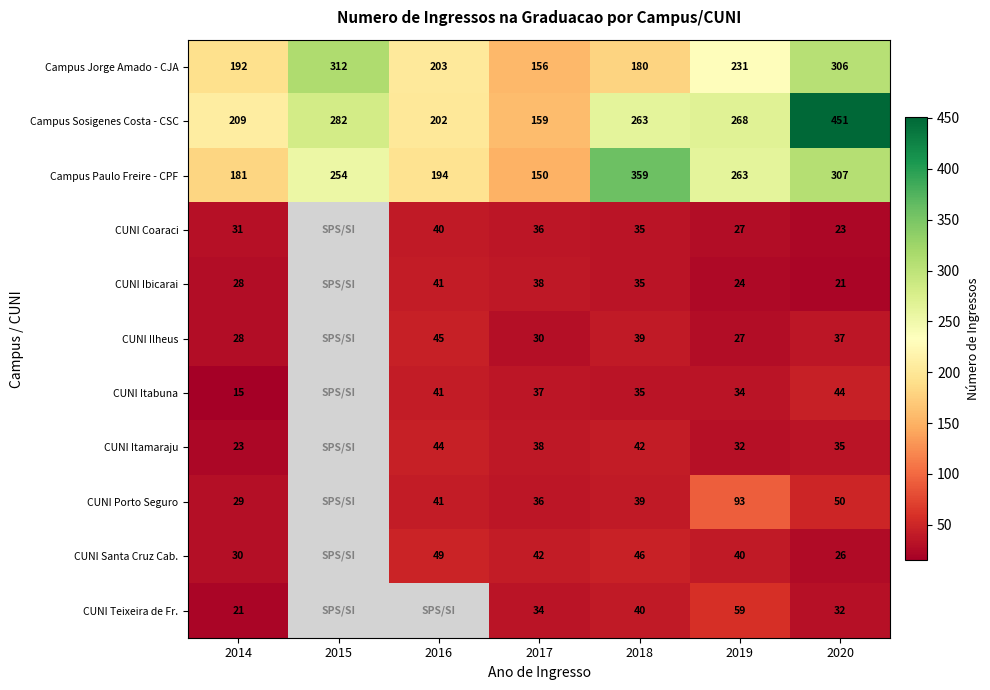

The value of Campus Paulo Freire - CPF at 2014 is 40.6. True or false?

False